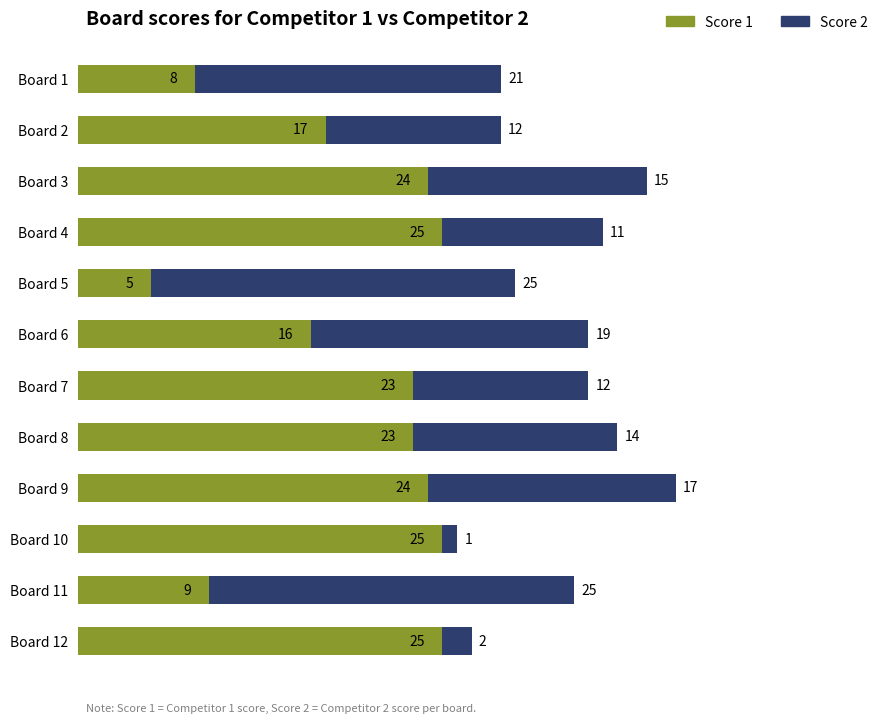

How many values in the Score 1 series are below 23?

5